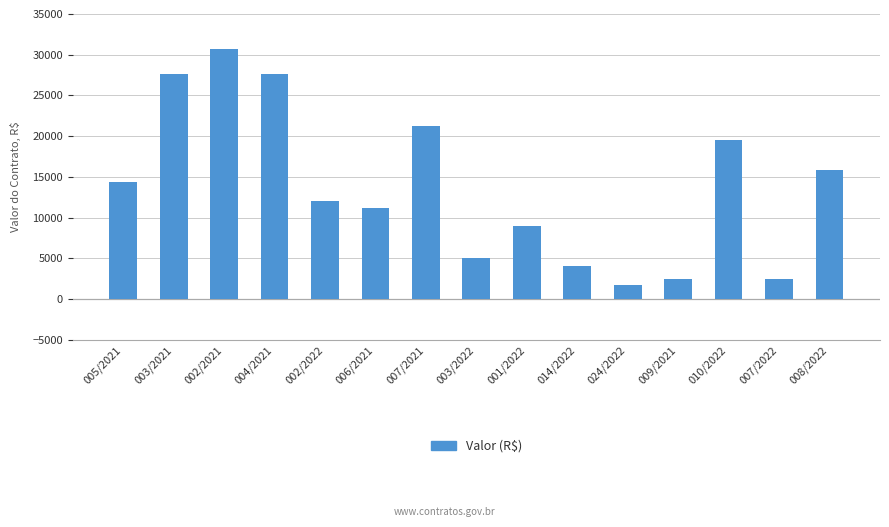

How many bars are there in total?

15